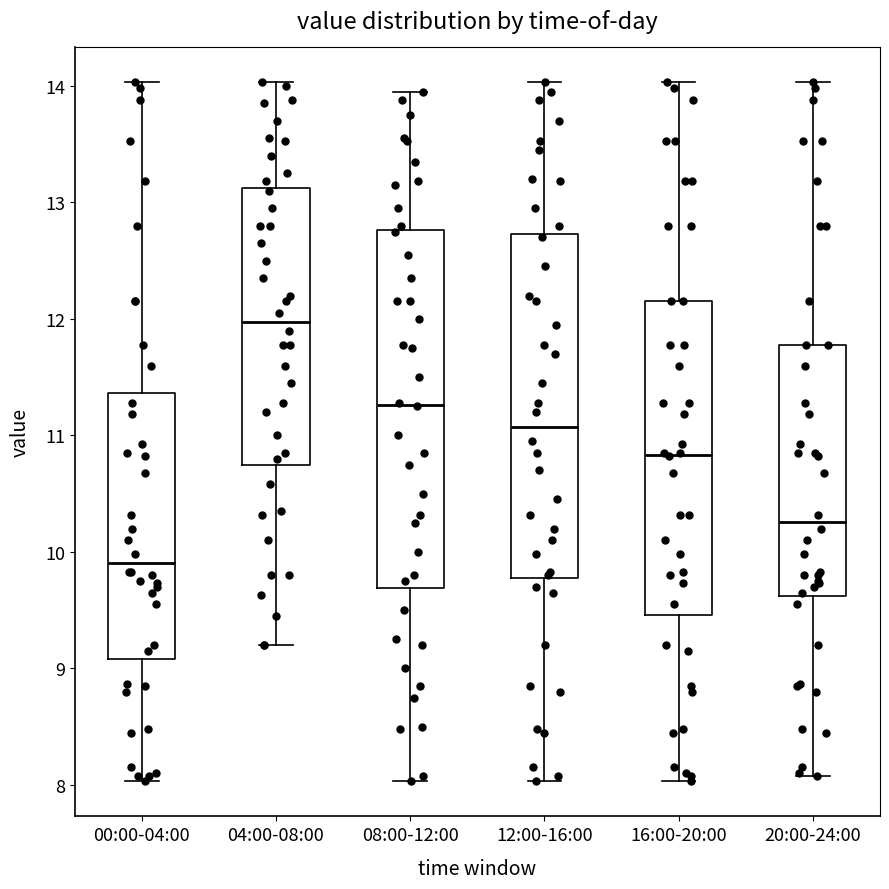

Reading left to right, read every box against the y-axis: the position of its median line, the range the box covers, and the ends of its whiskers. The values are not printed on the chart, so give them approximately, as read against the axis.

00:00-04:00: median 9.9, box 9.1 to 11.4, whiskers 8.0 to 14.0
04:00-08:00: median 12.0, box 10.7 to 13.1, whiskers 9.2 to 14.0
08:00-12:00: median 11.3, box 9.7 to 12.8, whiskers 8.0 to 14.0
12:00-16:00: median 11.1, box 9.8 to 12.7, whiskers 8.0 to 14.0
16:00-20:00: median 10.8, box 9.5 to 12.2, whiskers 8.0 to 14.0
20:00-24:00: median 10.3, box 9.6 to 11.8, whiskers 8.1 to 14.0